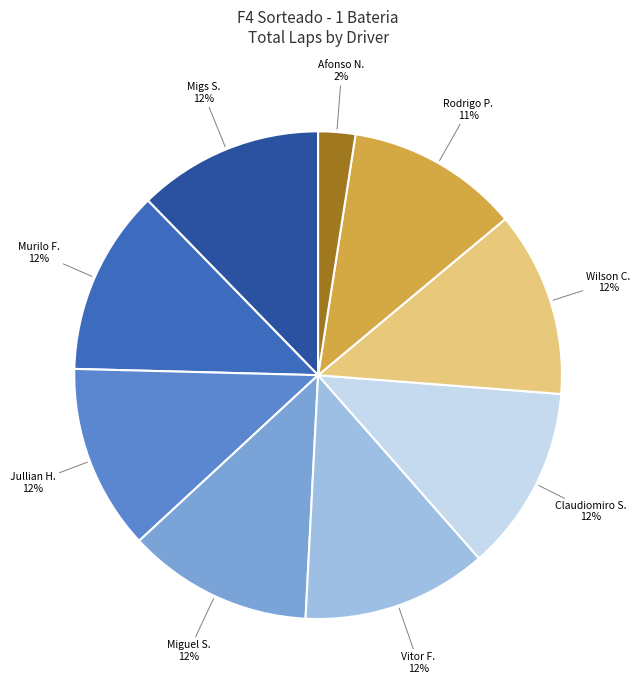

How many segments does this pie chart have?

9